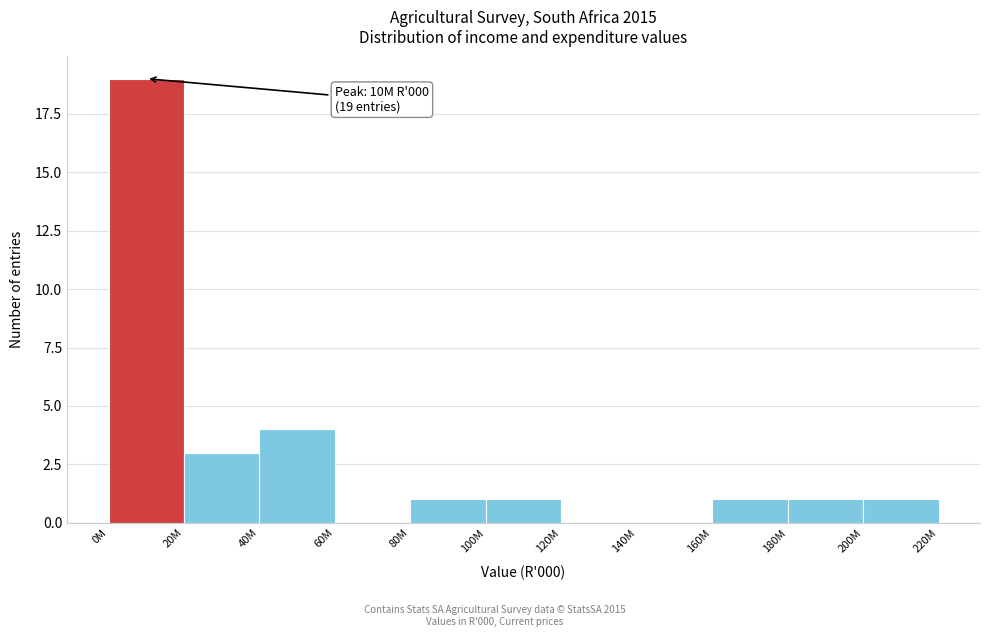

Reading left to right, list all the values displayed in this chart.

0M=19	20M=3	40M=4	60M=0	80M=1	100M=1	120M=0	140M=0	160M=1	180M=1	200M=1